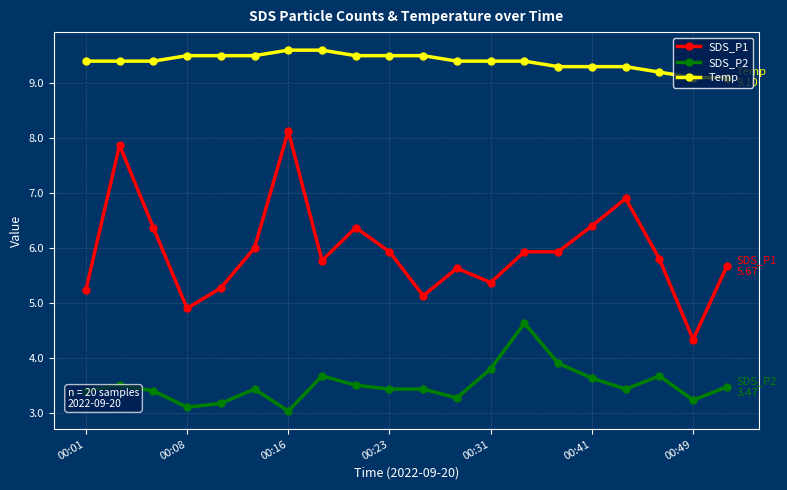

How many data points does each series have?

20